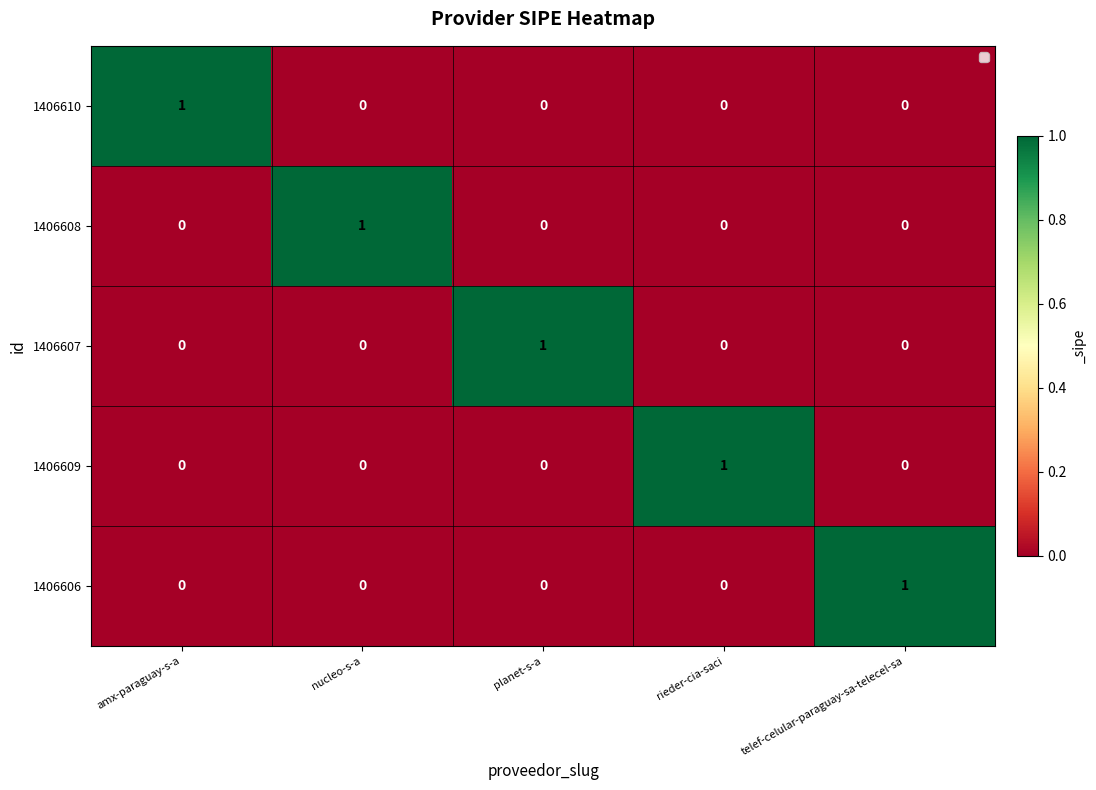

The value of 1406606 at amx-paraguay-s-a is 1. True or false?

False